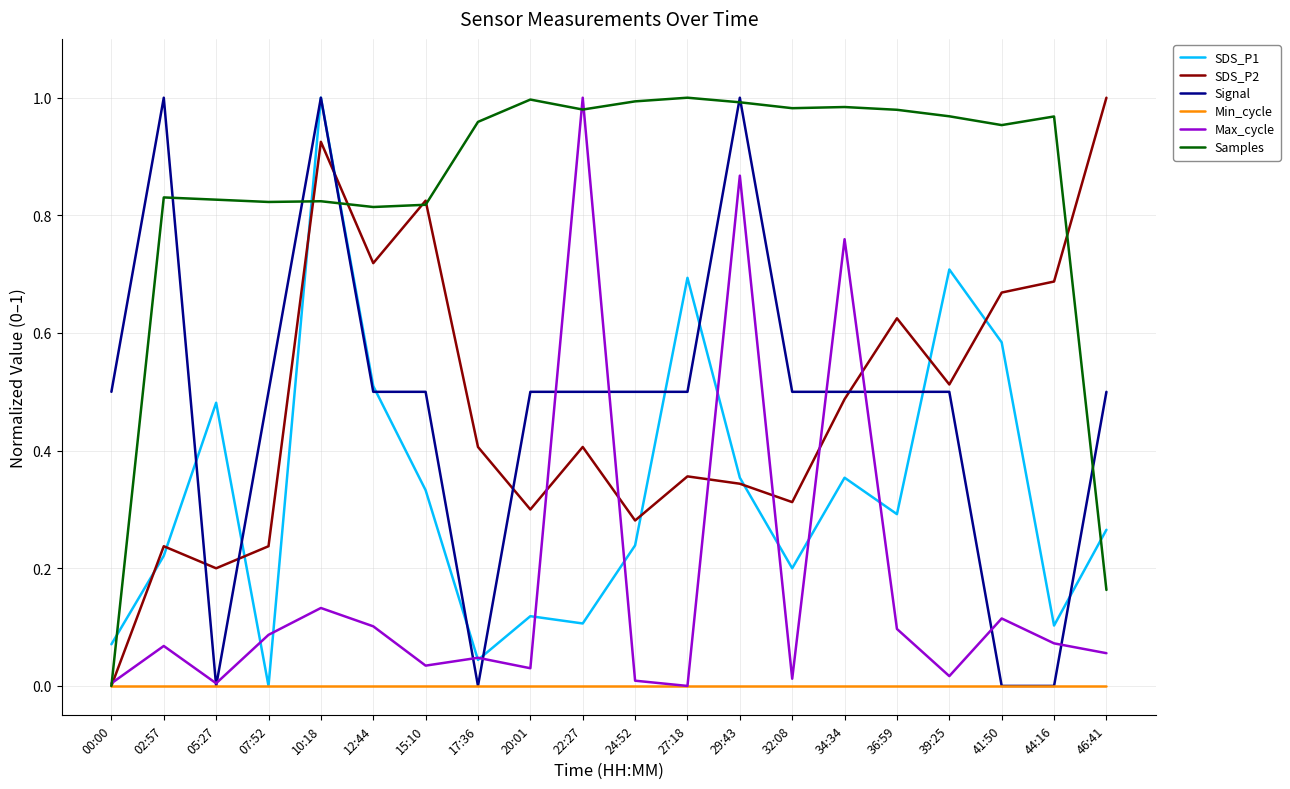

What position from the left is 02:57?

2